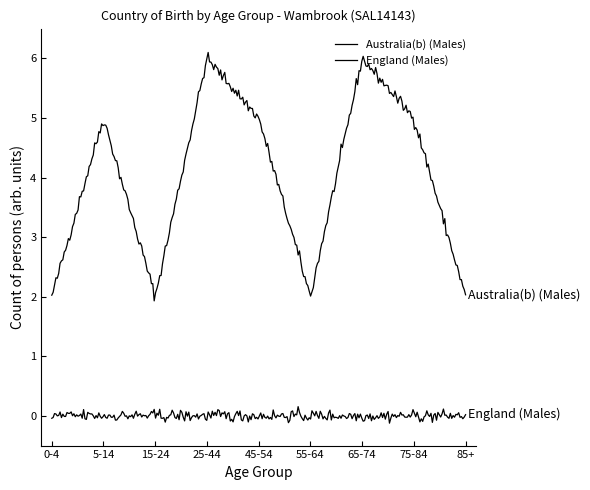

How many lines are shown in the chart?

2